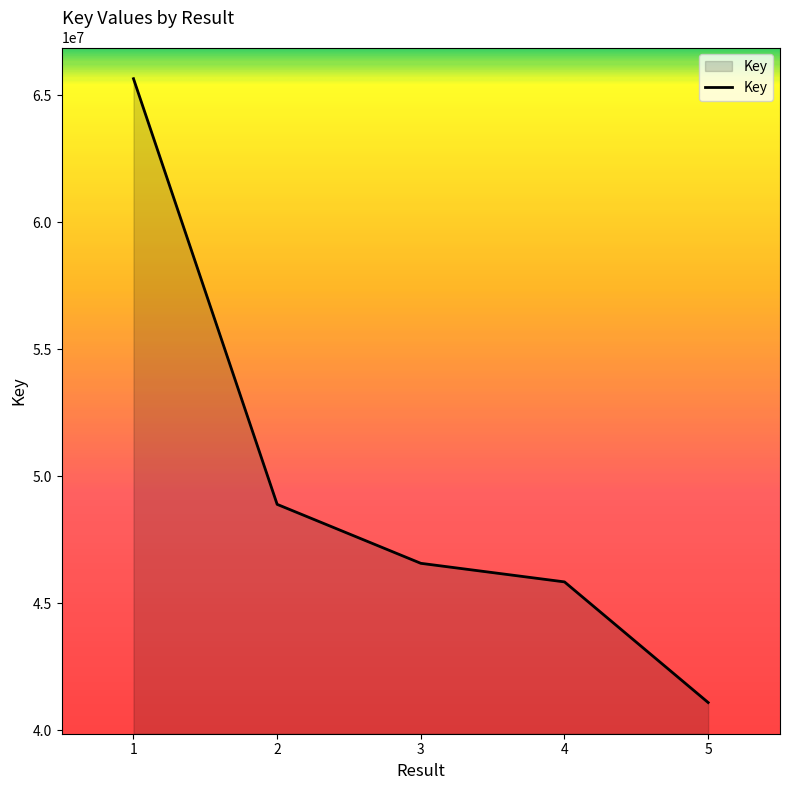

What is the change in value from 1 to 3?

-19088141